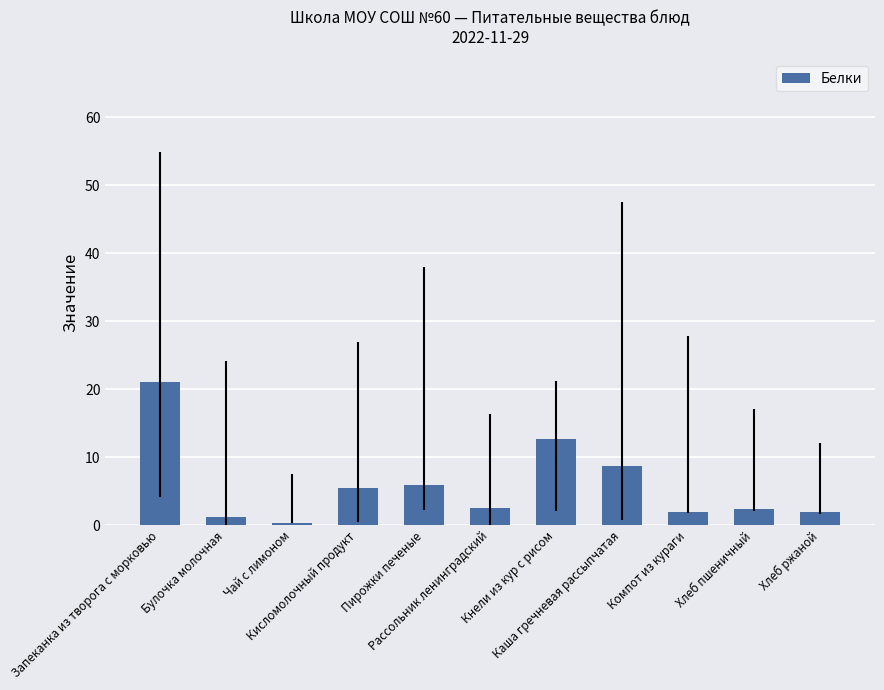

What is the sum of all values?

63.7